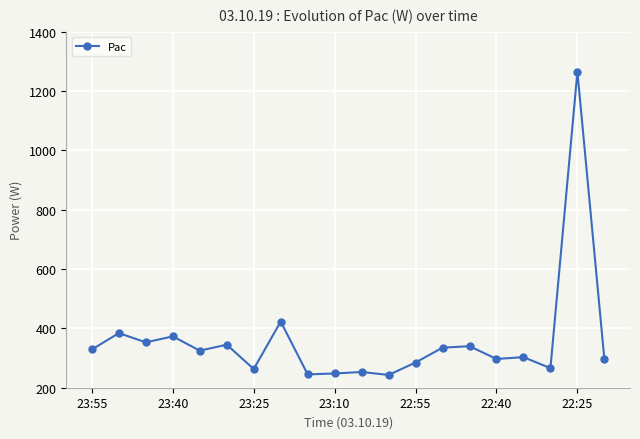

Count the number of data series in this chart.

1